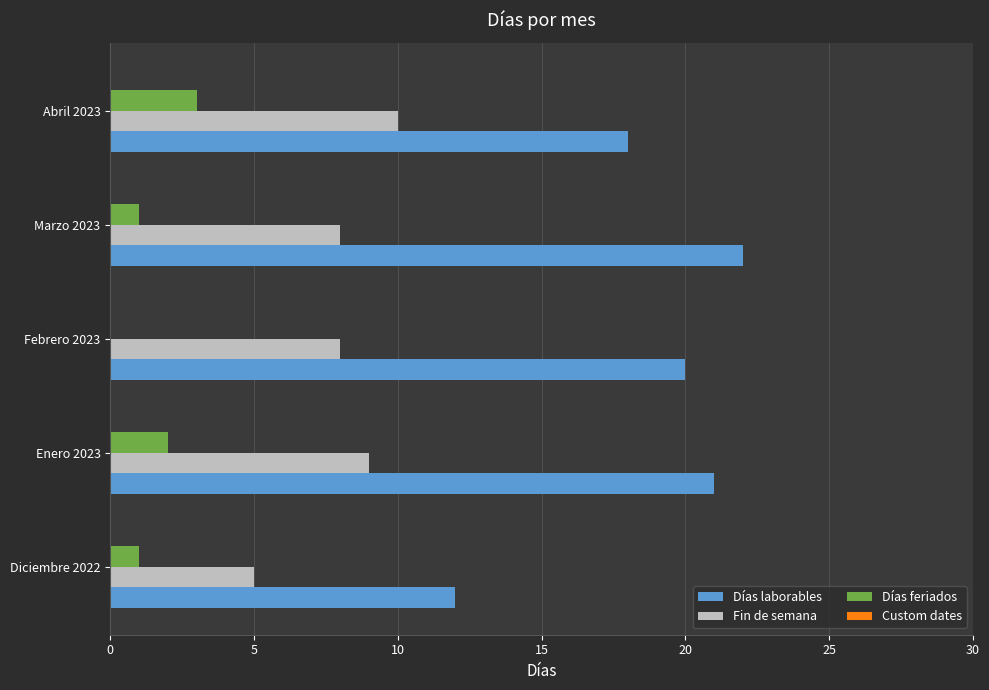

At which category does the chart reach its peak across all series?

Marzo 2023